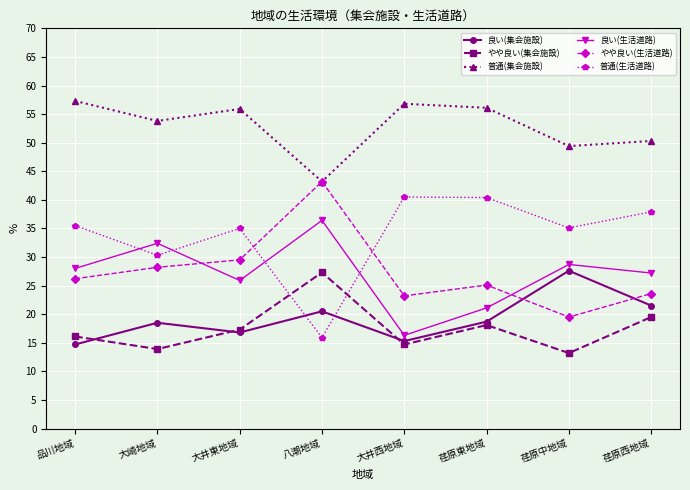

How many values in the 良い(集会施設) series are below 18?

3